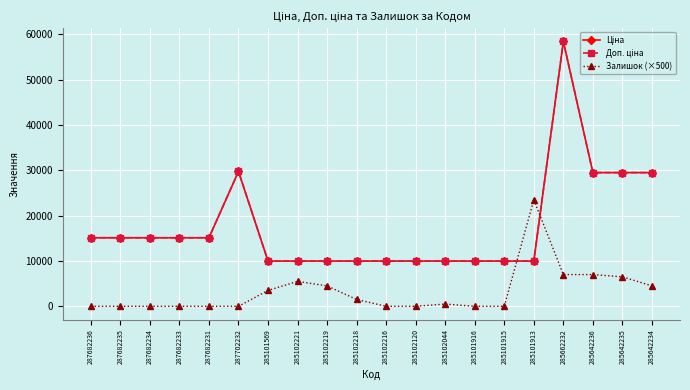

Where does the Доп. ціна series first go above 15120?

287702232